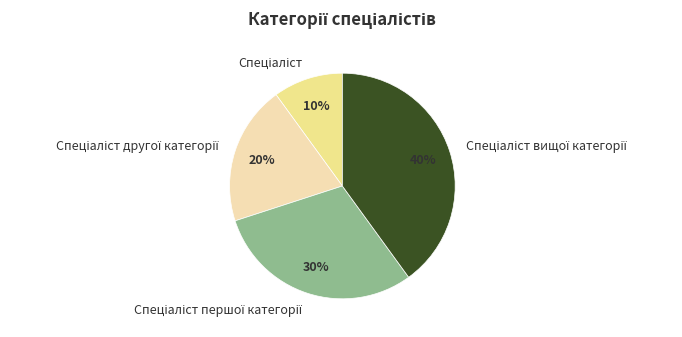

Is there a majority slice in this chart?

No